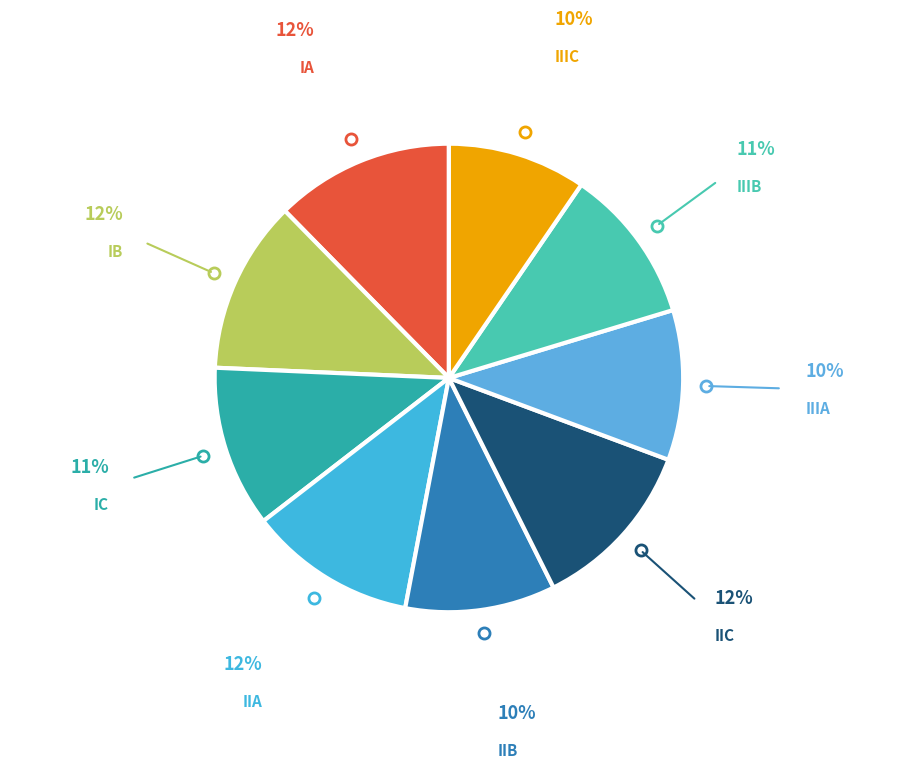

Is there any slice that represents more than half of the pie?

No